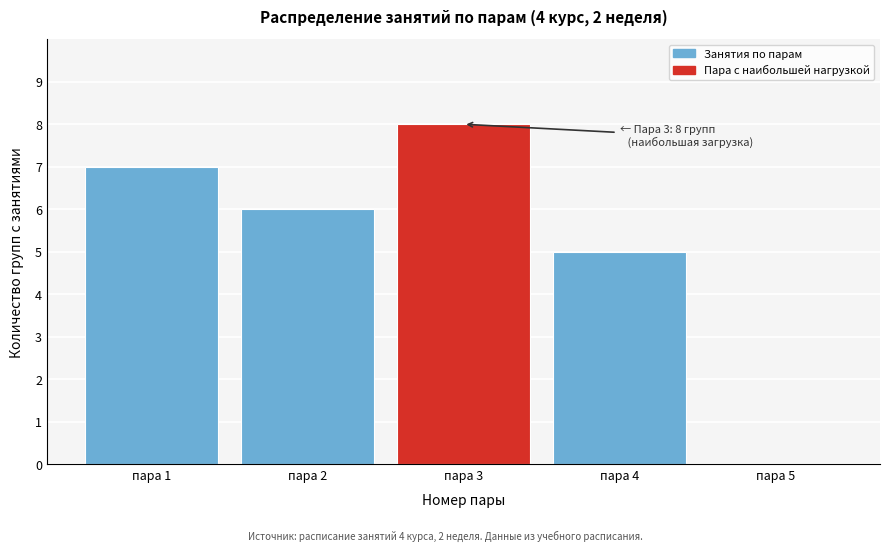

Reading left to right, transcribe all the data shown in this chart.

пара 1=7	пара 2=6	пара 3=8	пара 4=5	пара 5=0